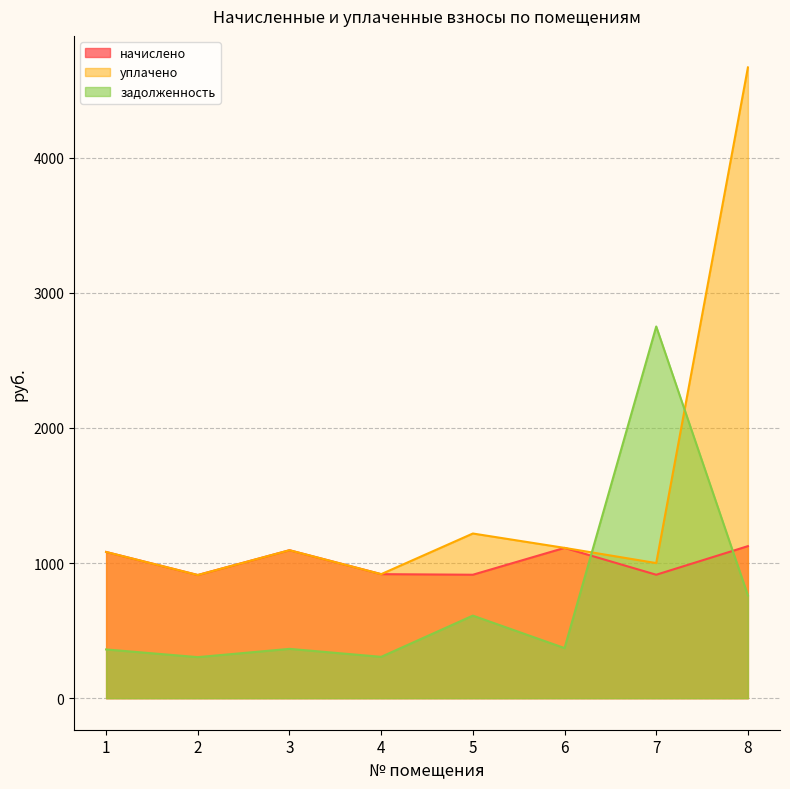

How many values in the уплачено series exceed 1095?

4